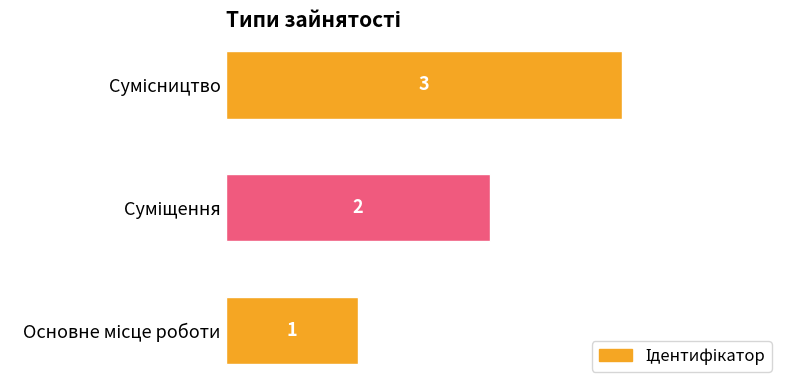

What is the maximum value shown in the chart?

3